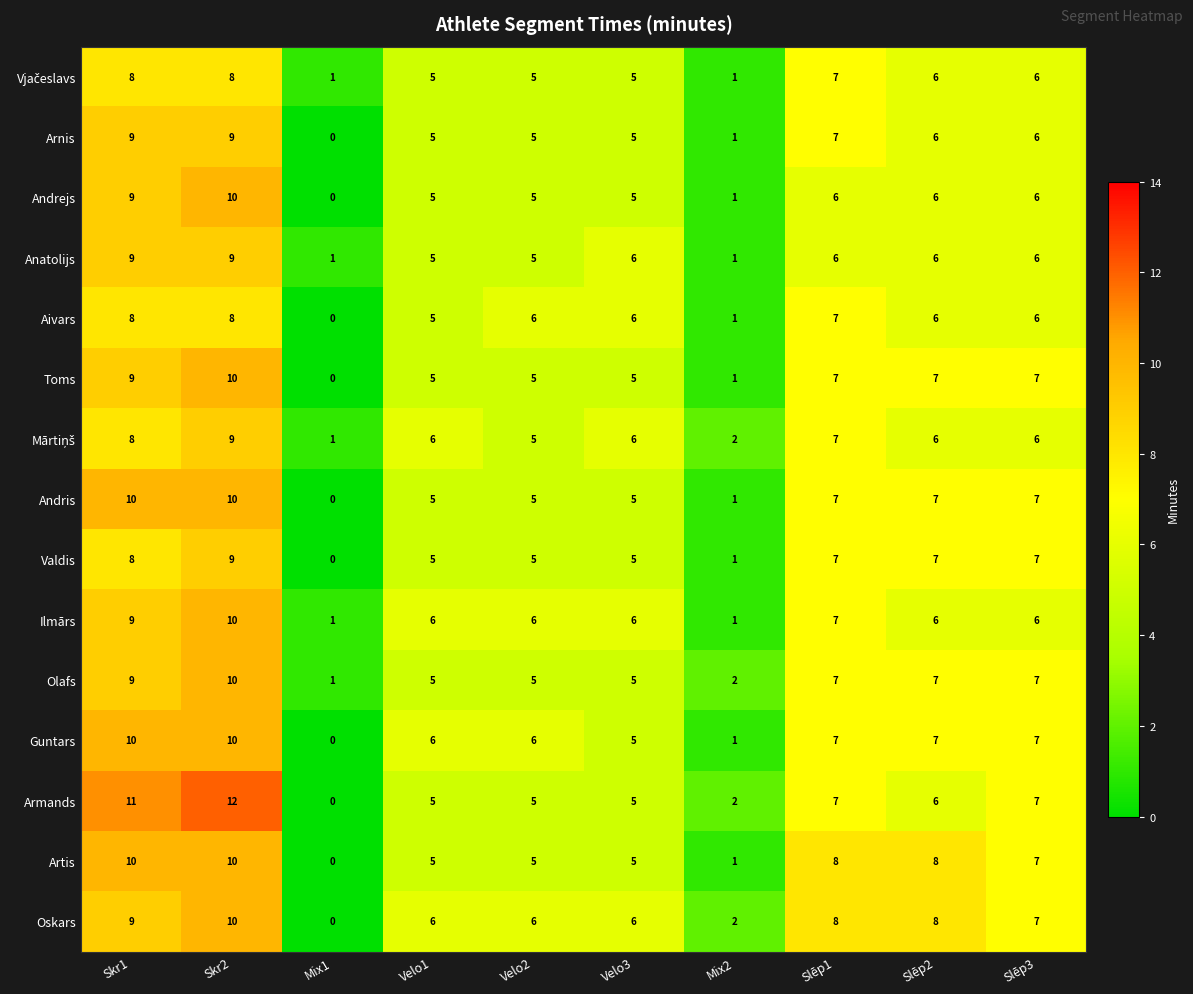

What is the difference between the maximum and minimum values in the Toms series?

10